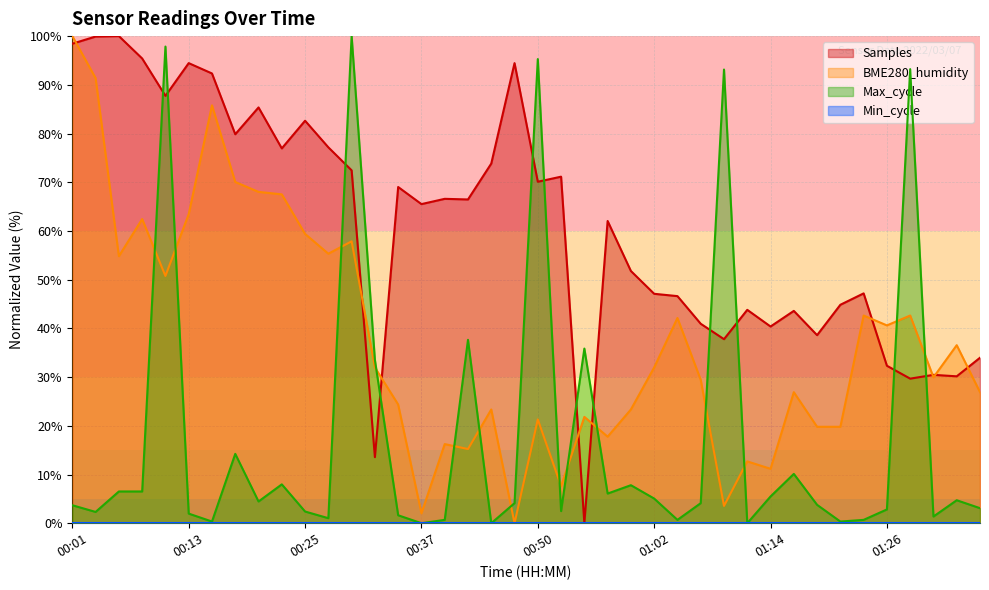

Which series has the largest total across all categories?

Samples